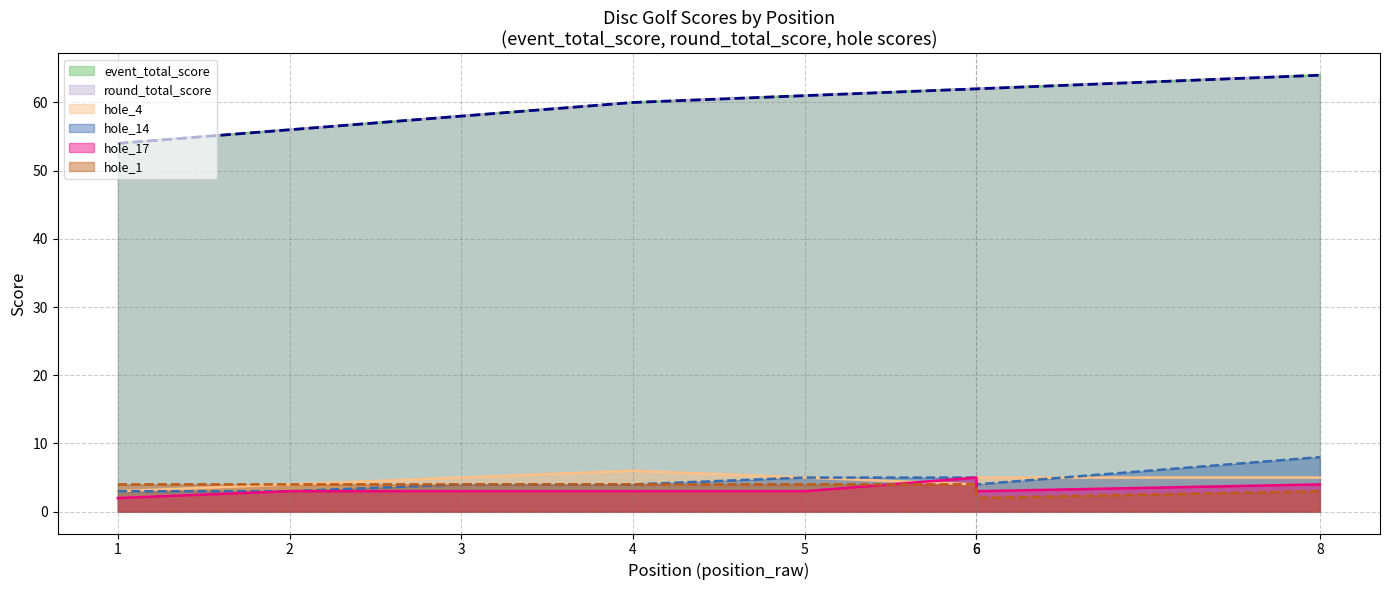

Which has a higher value, 2 or 1?

2